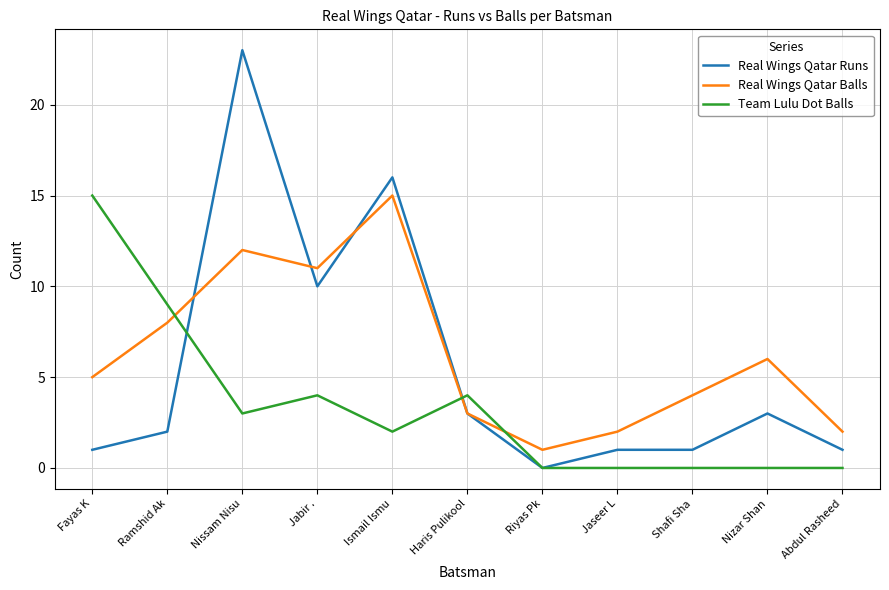

How many lines are shown in the chart?

3